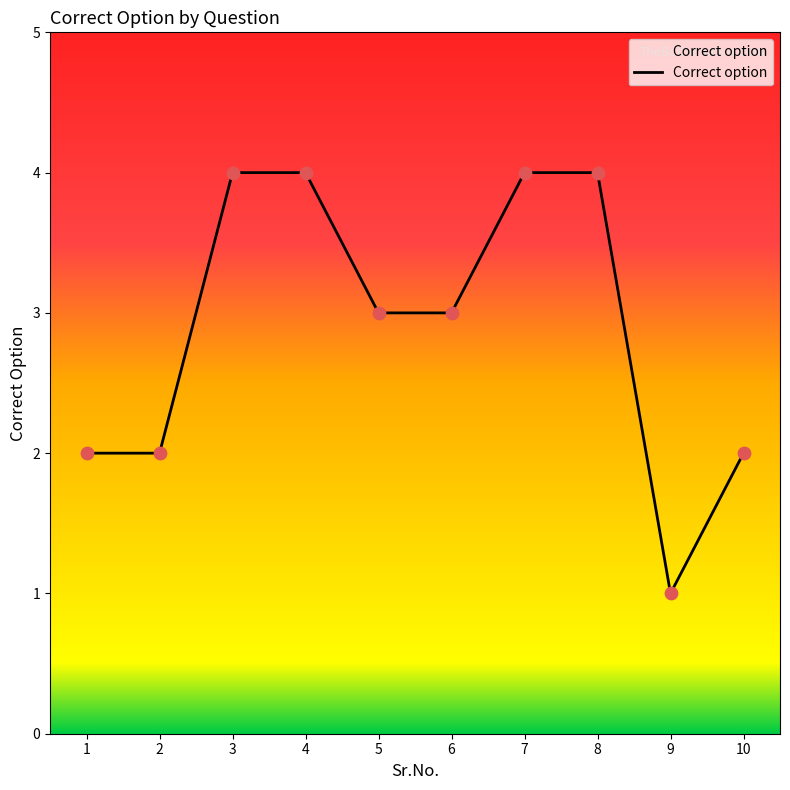

What is the ratio of the value at 7 to the value at 6?

1.3